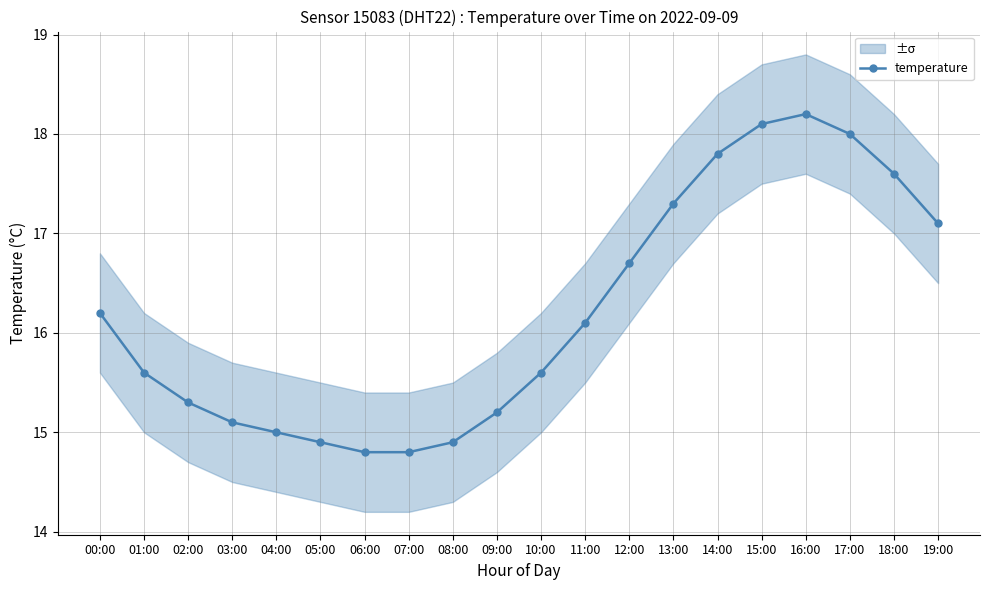

Is it true that the value at 17:00 is 31.2?

False